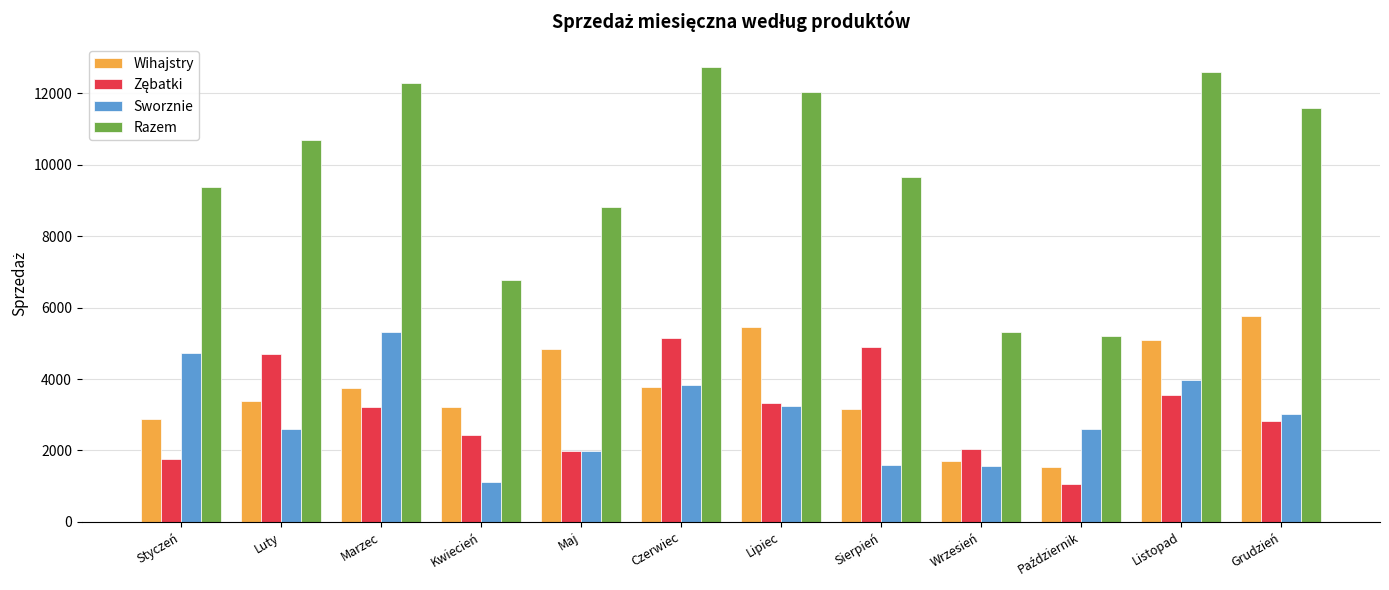

What is the smallest value displayed?

1061